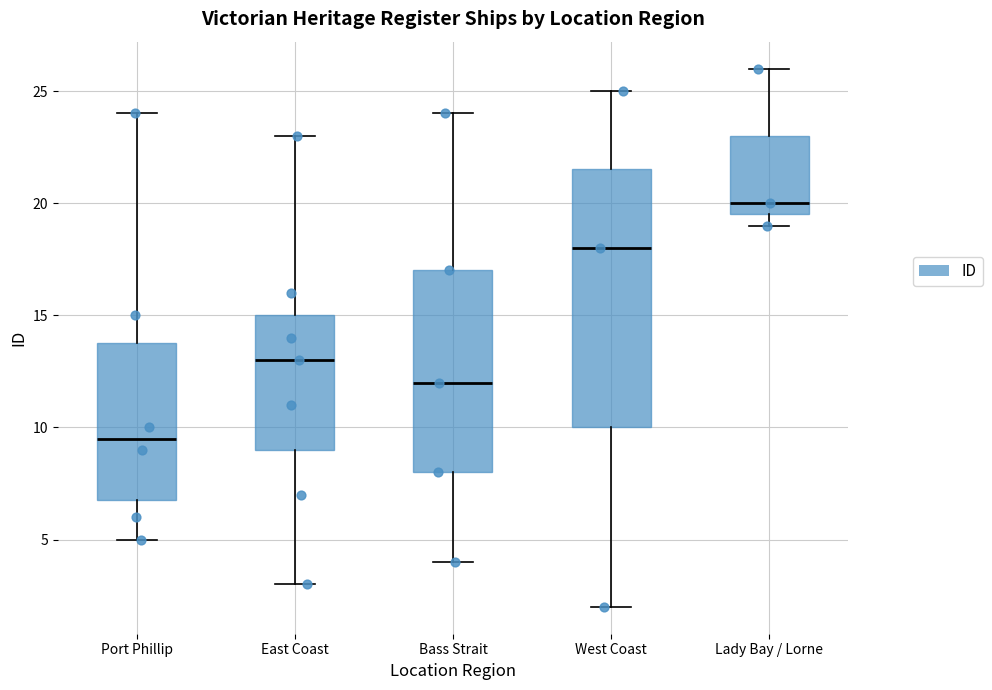

Where does the median line of the box for Lady Bay / Lorne sit on the y-axis? The values are not printed on the chart, so give them approximately, as read against the axis.

20.0